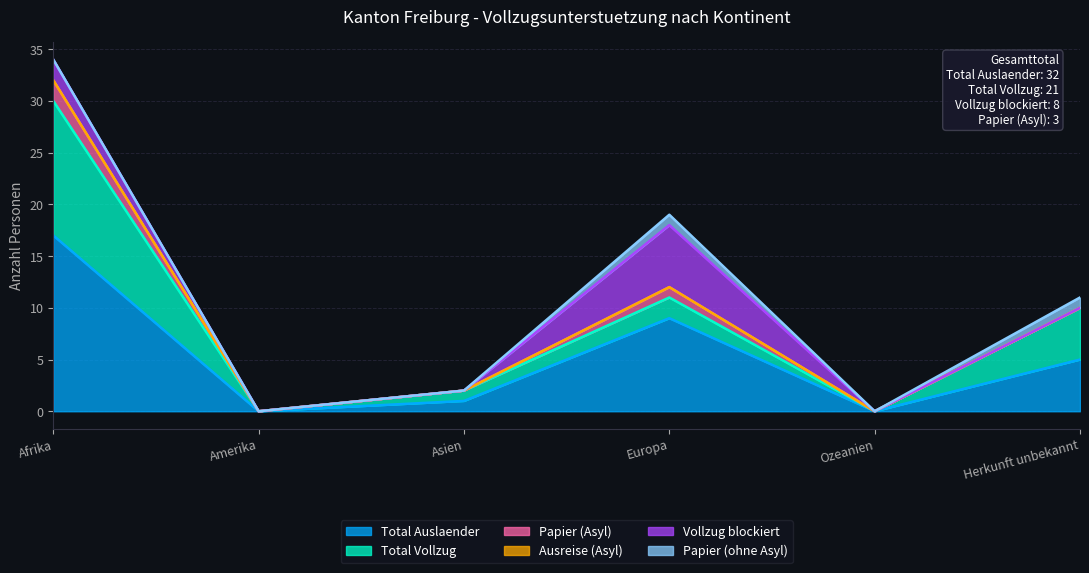

Is it true that Papier (ohne Asyl) equals 0 at Afrika?

True